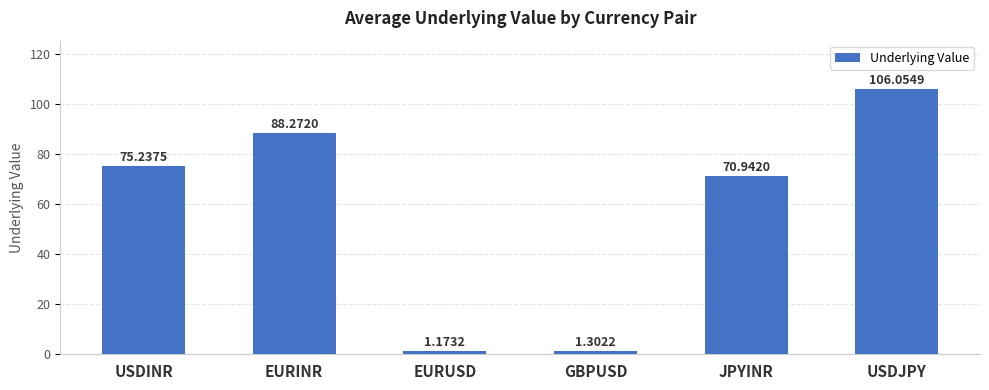

Is it true that the value at JPYINR is 70.9?

True